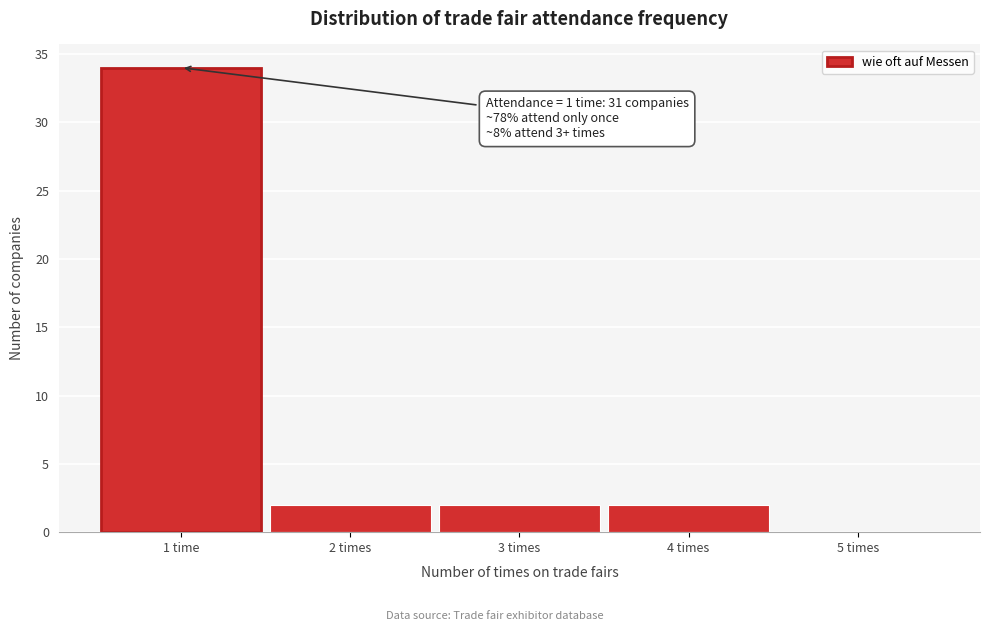

Reading right to left, what are all the values shown in this chart?

5 times=0	4 times=2	3 times=2	2 times=2	1 time=34